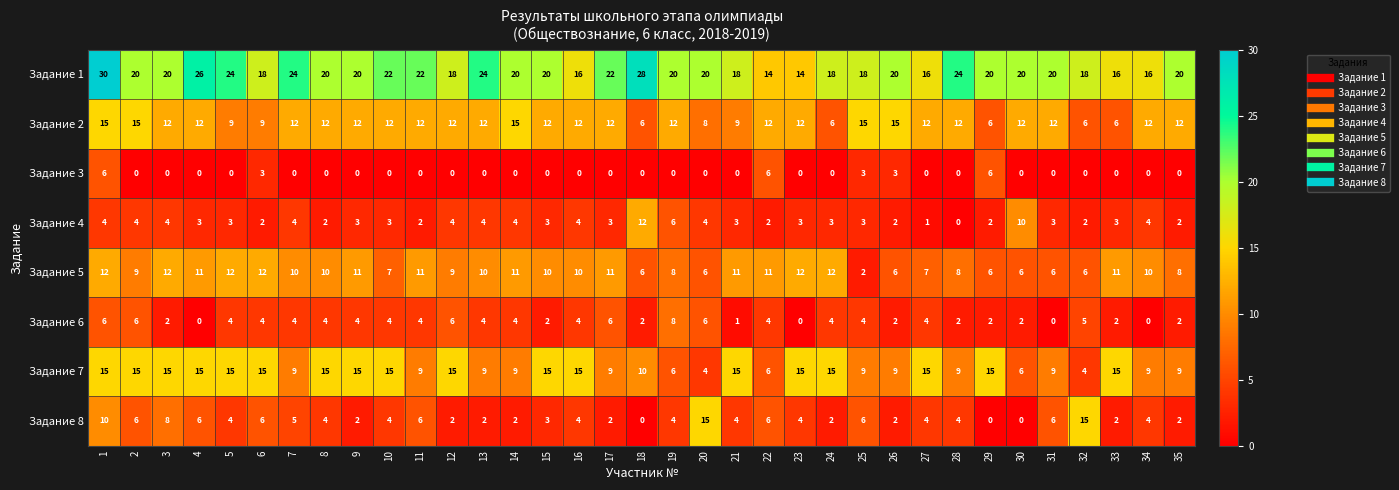

At 12, list the series in order from smallest to largest.

Задание 3, Задание 8, Задание 4, Задание 6, Задание 5, Задание 2, Задание 7, Задание 1